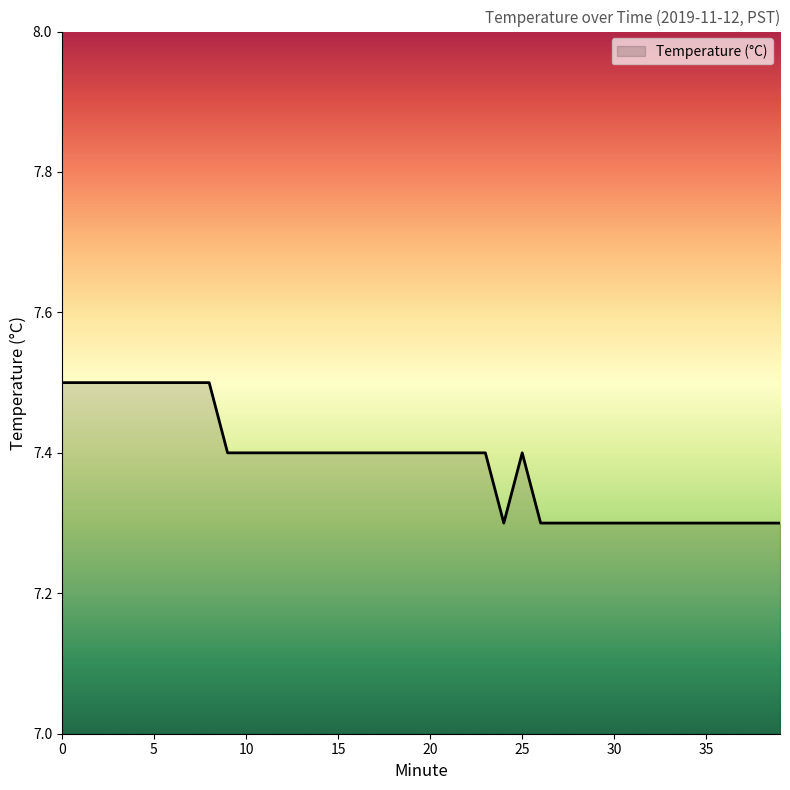

What is the greatest value displayed?

7.5